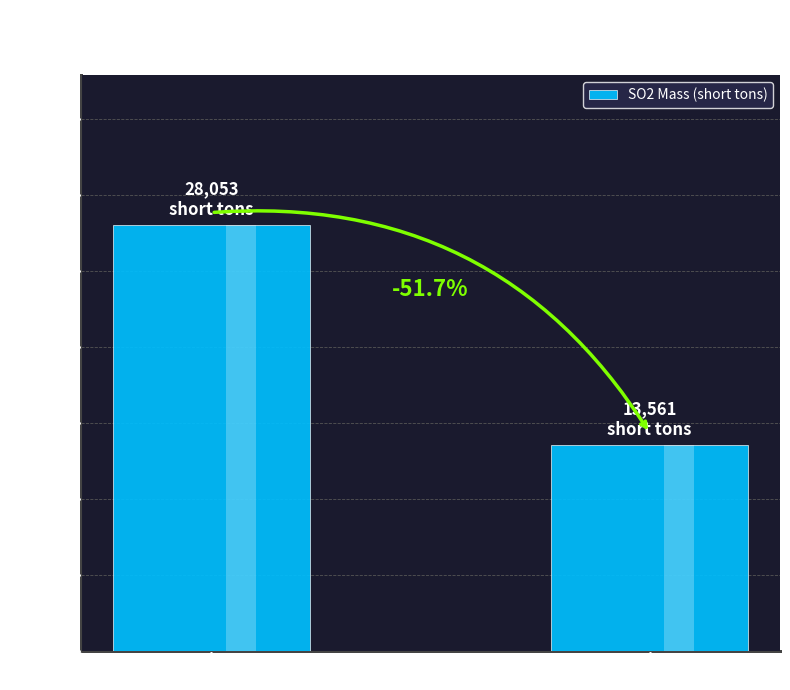

What is the average value?

20807.1